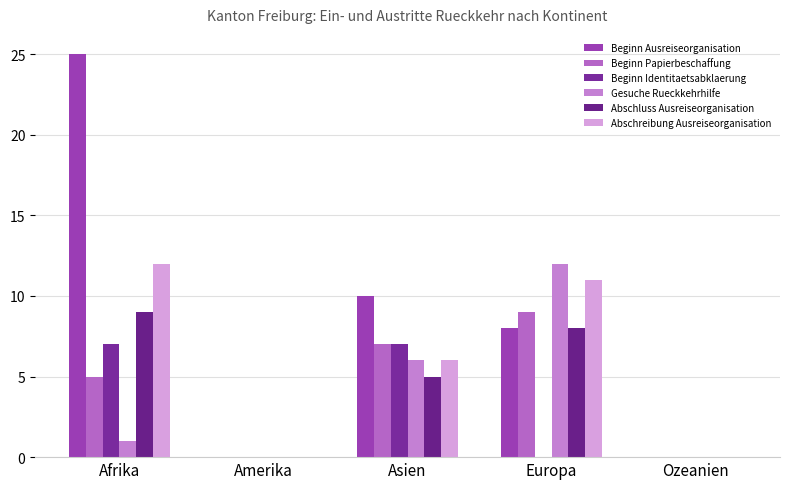

Where is Abschluss Ausreiseorganisation nearest to the value 4?

Asien